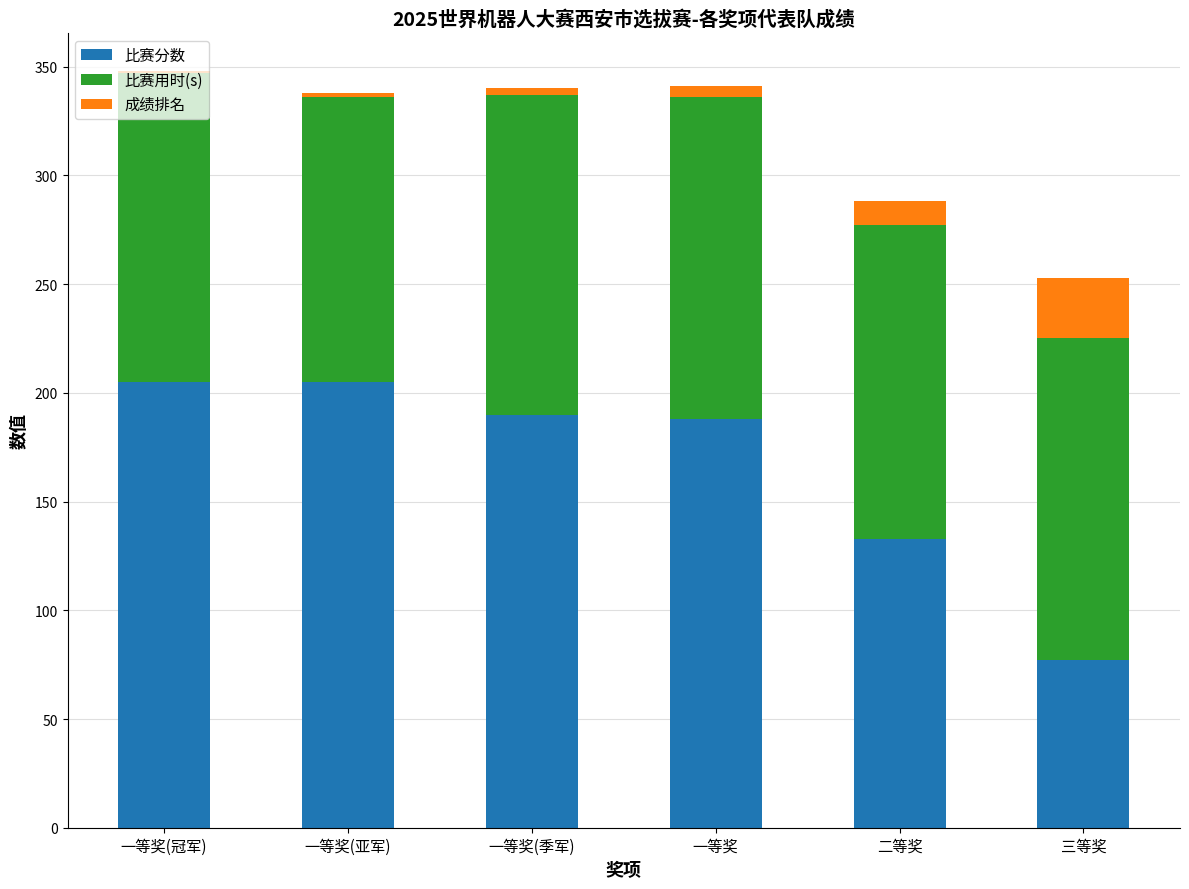

Is it true that 比赛分数 equals 133 at 二等奖?

True